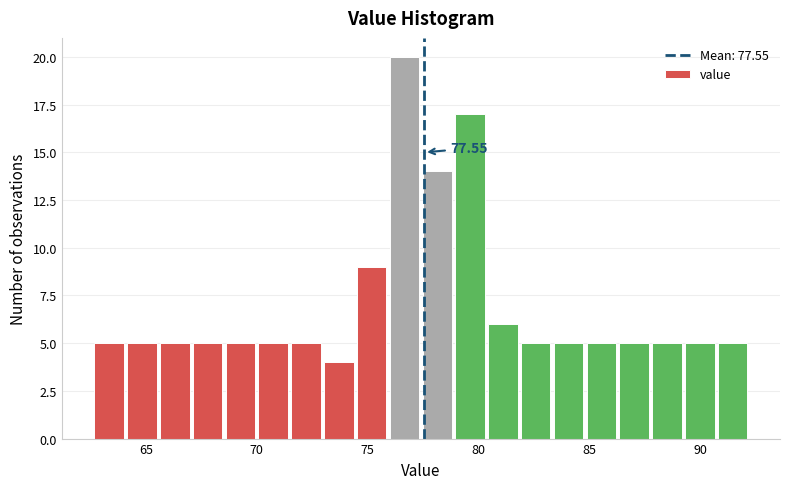

Read against the x-axis, roughly where is the centre of the tallest bar?

76.5